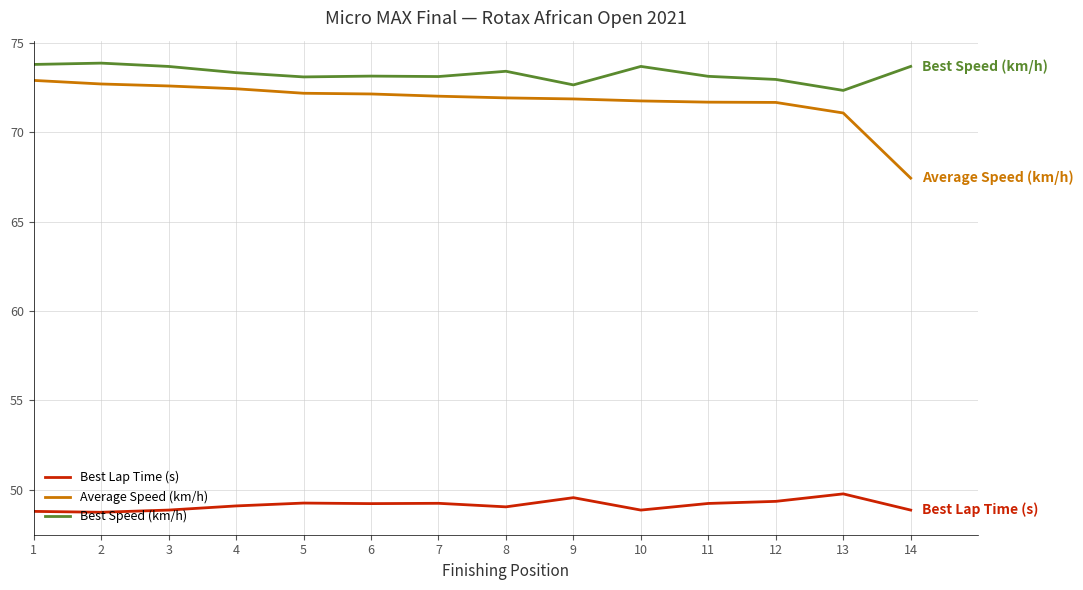

At 10, list the series in order from smallest to largest.

Best Lap Time (s), Average Speed (km/h), Best Speed (km/h)